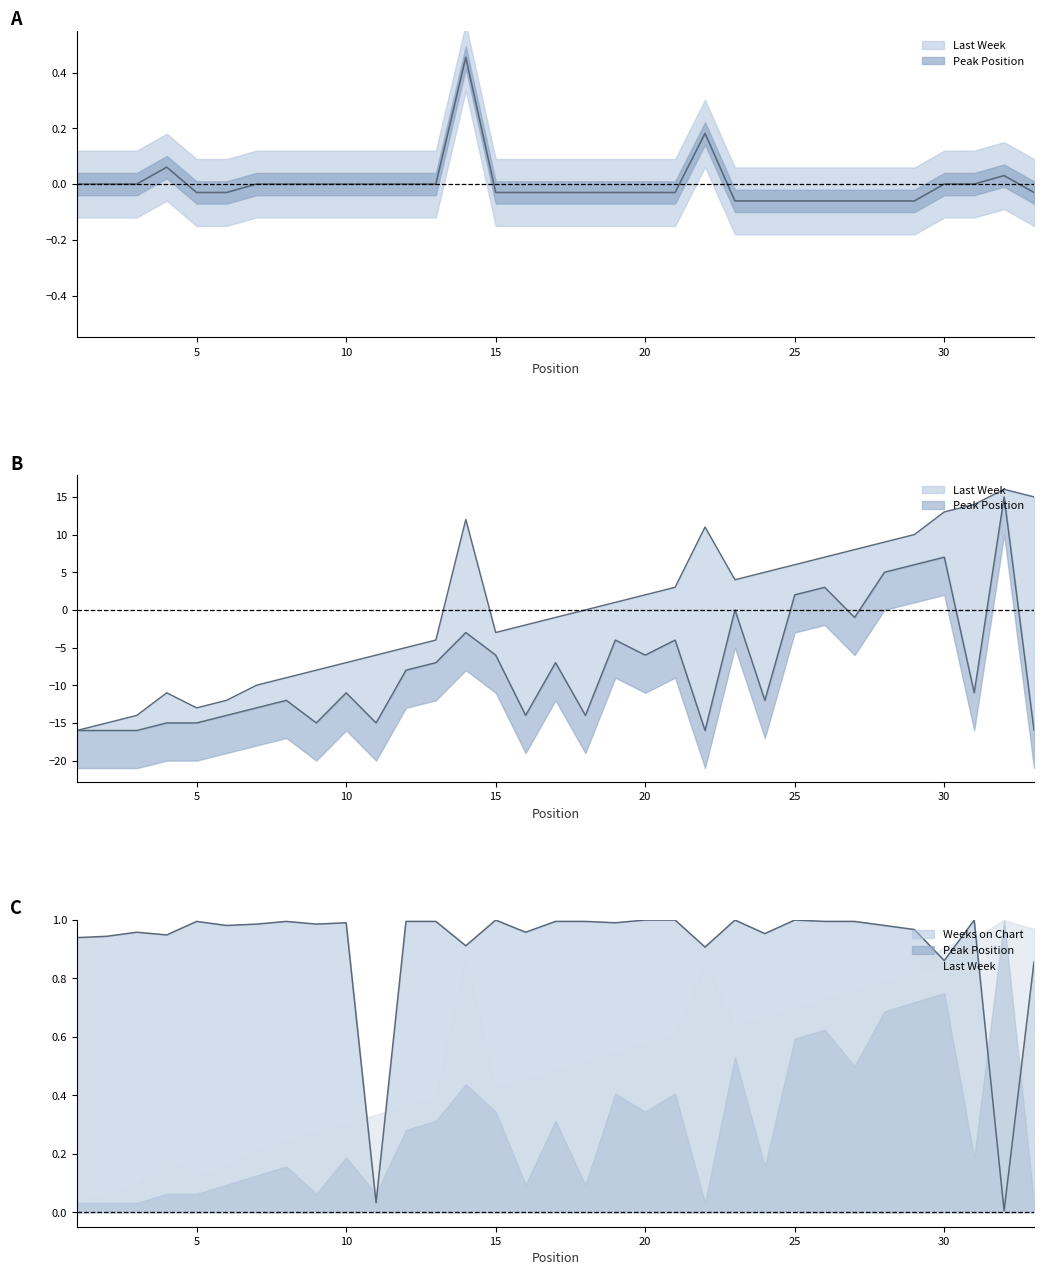

What is the spread (max minus min) of values at 14?

3.9